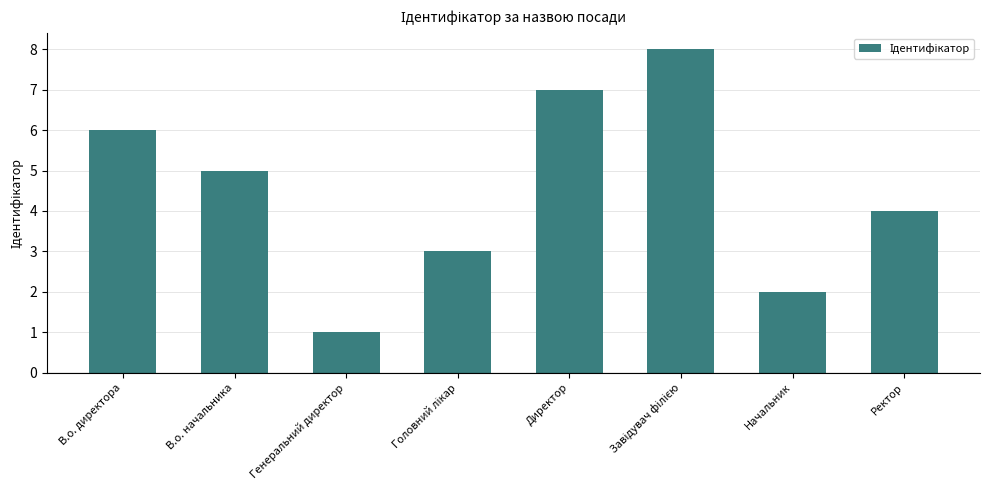

How many values are below 5?

4